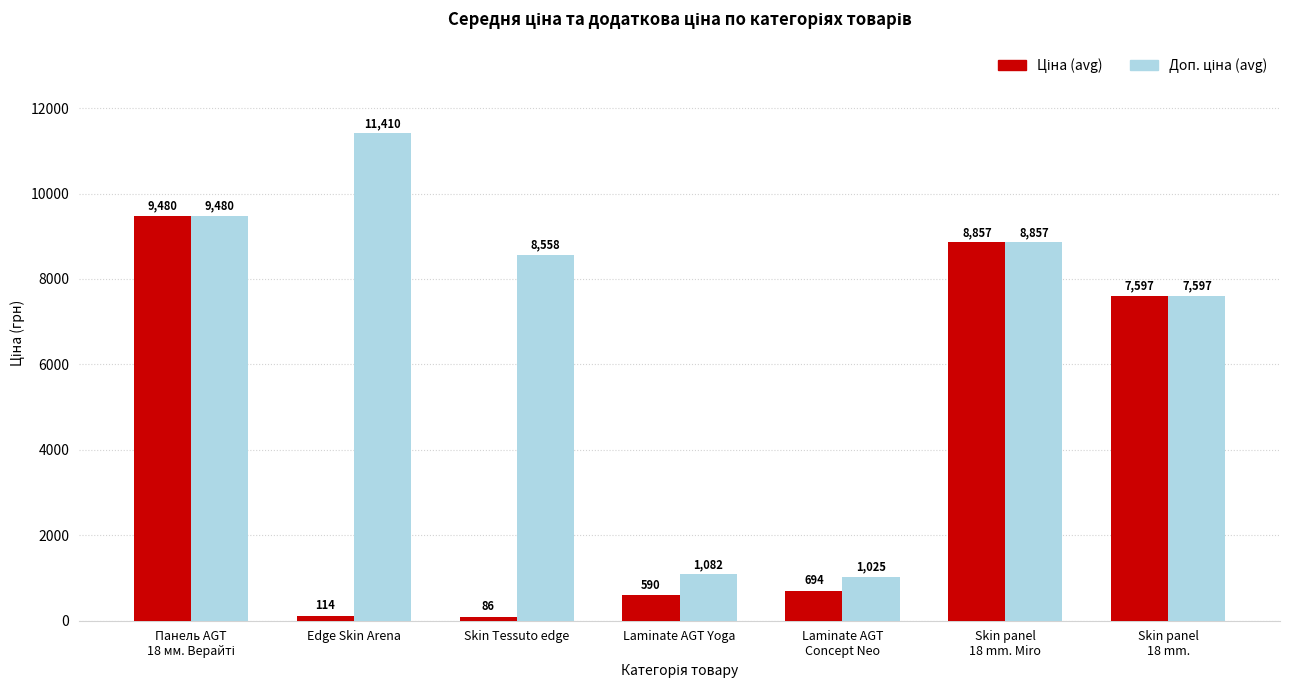

What is the minimum value shown in the chart?

85.6